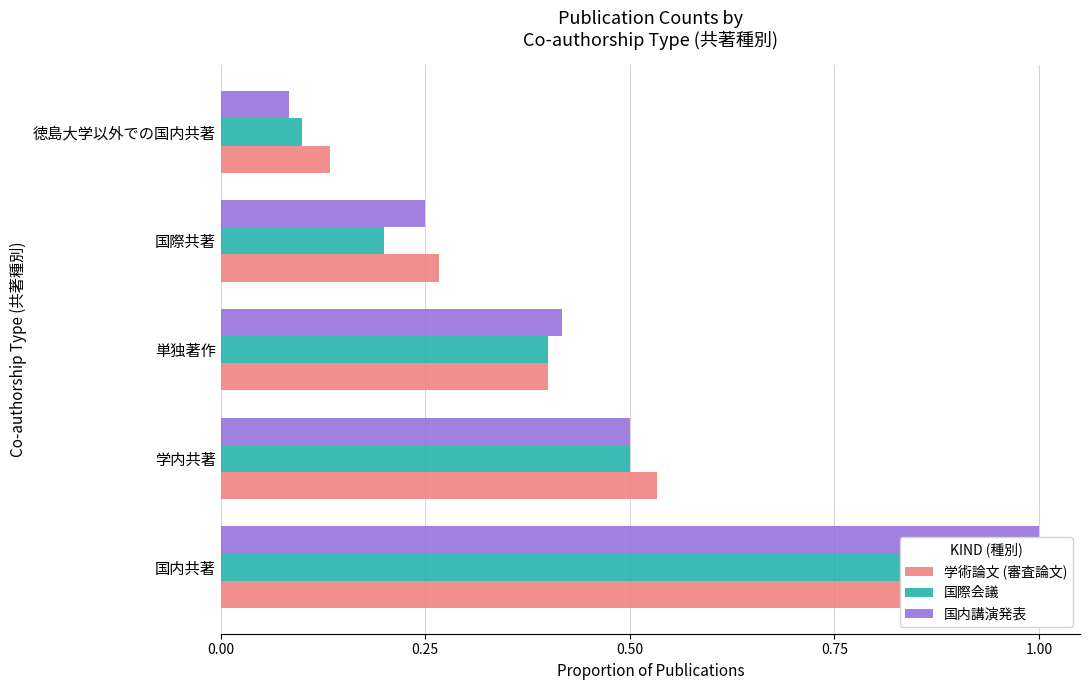

What are all the series names shown in the legend?

学術論文 (審査論文), 国際会議, 国内講演発表